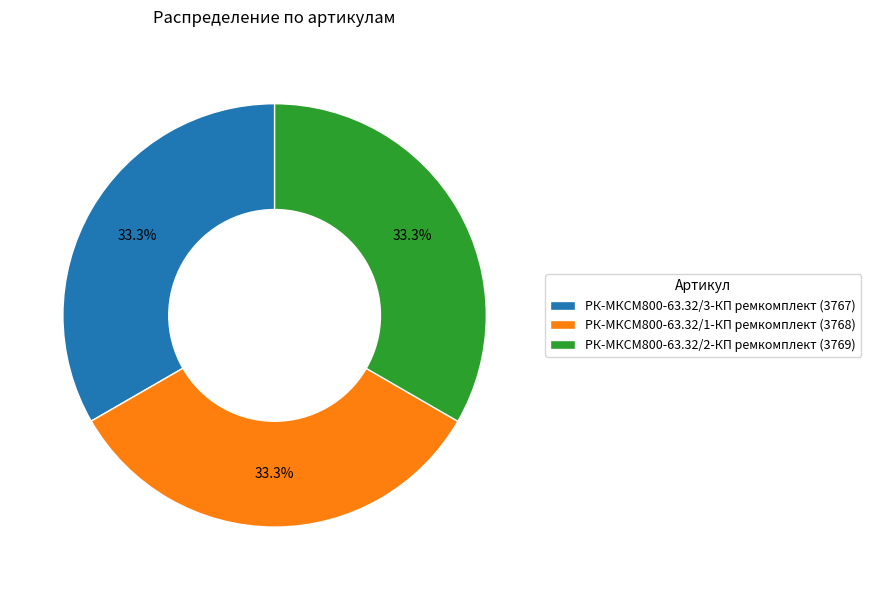

Is there a majority slice in this chart?

No